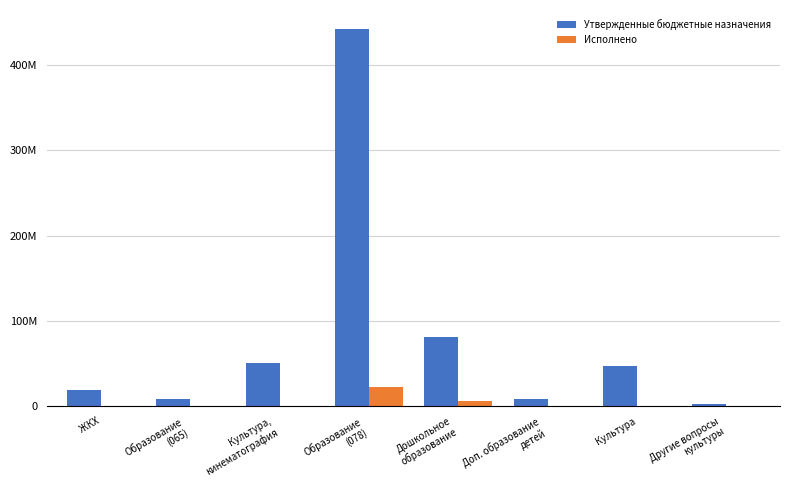

What are all the series names shown in the legend?

Утвержденные бюджетные назначения, Исполнено